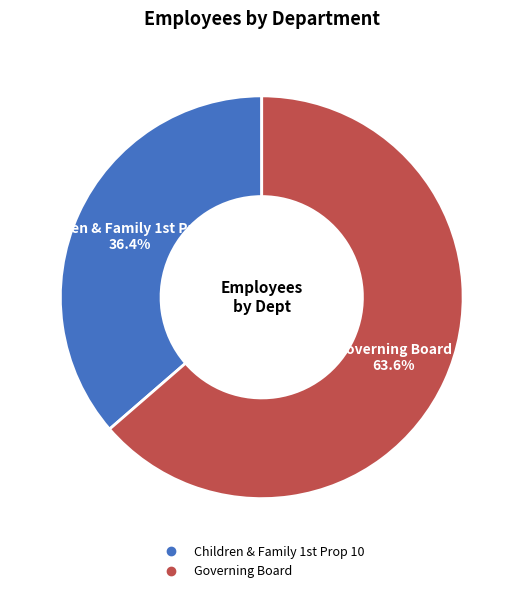

Does any single category account for the majority?

Yes